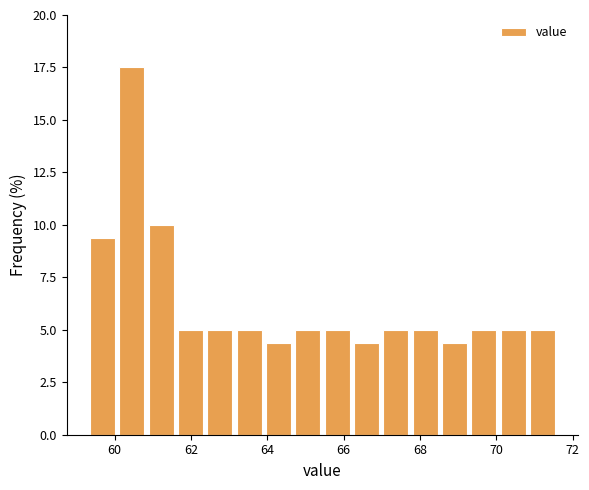

Read against the x-axis, roughly where is the centre of the tallest bar?

60.4